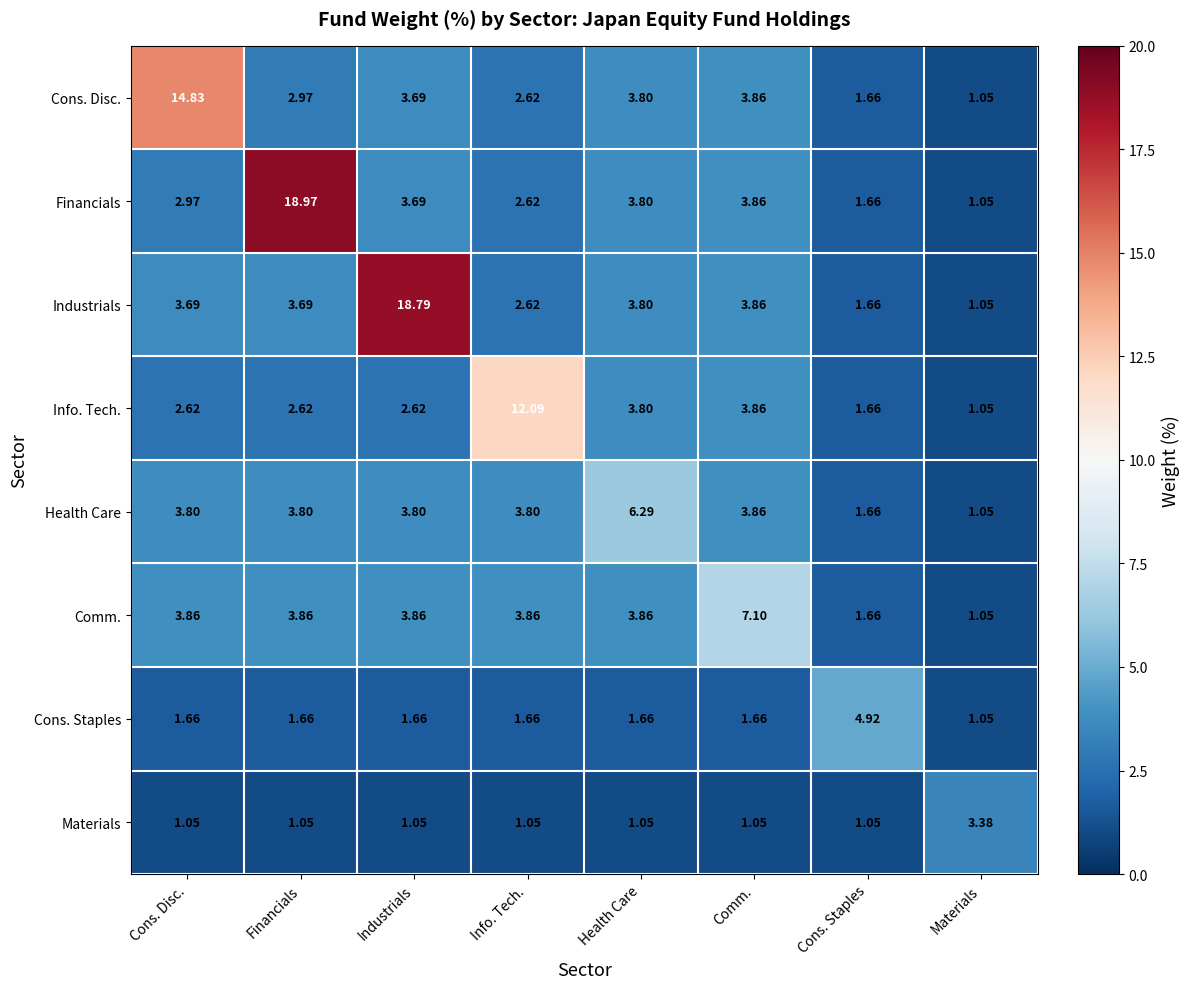

Which series has the largest total across all categories?

Industrials